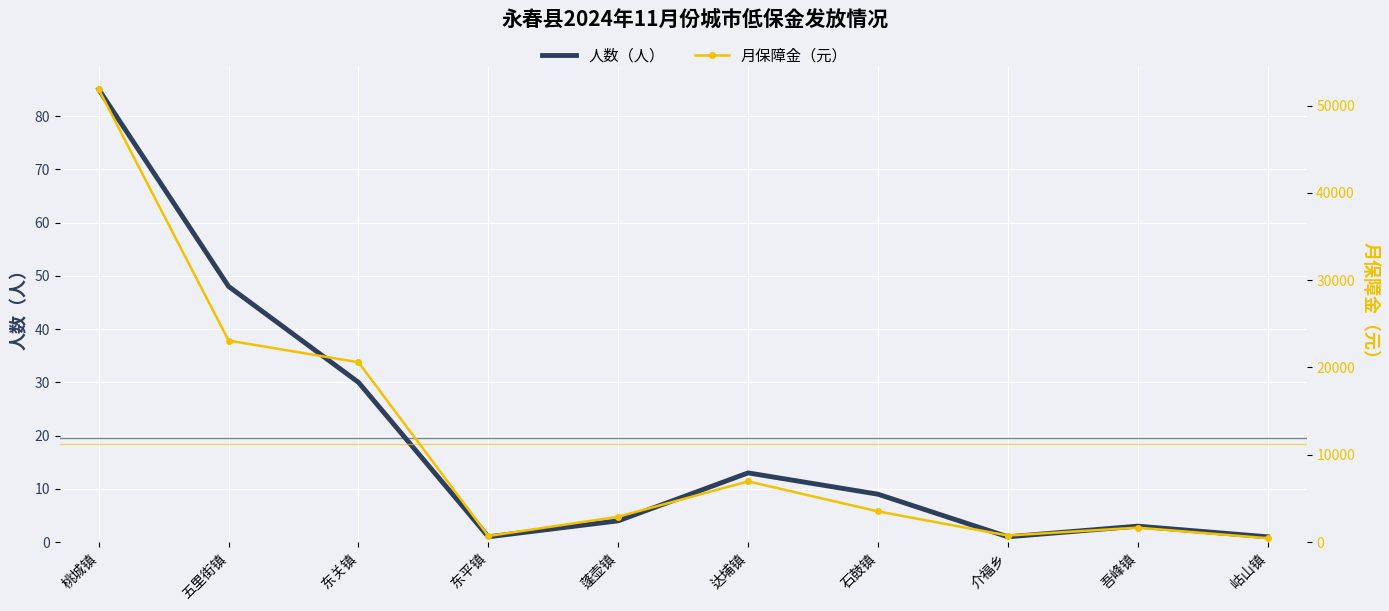

What is the difference between the maximum and minimum values in the 月保障金（元） series?

51391